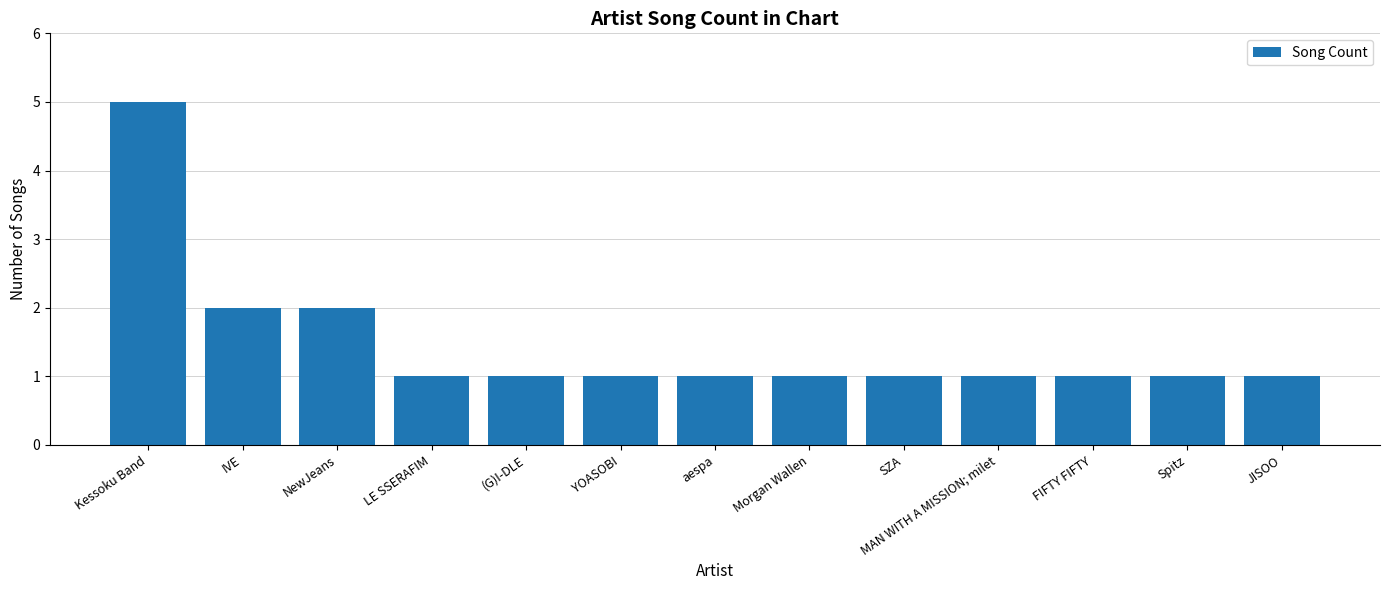

What is the minimum value shown in the chart?

1